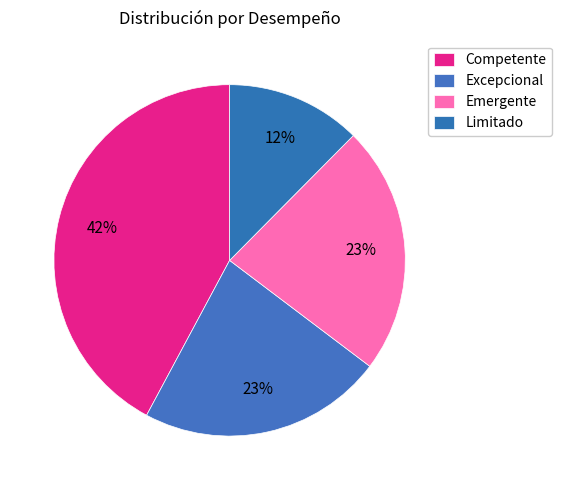

How many segments does this pie chart have?

4